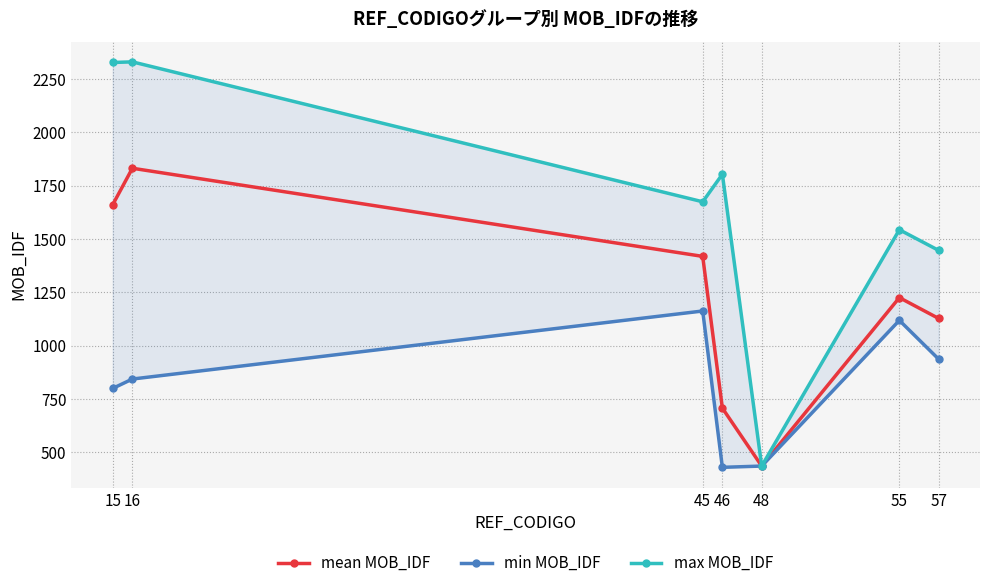

What is the average value of the max MOB_IDF series?

1652.1